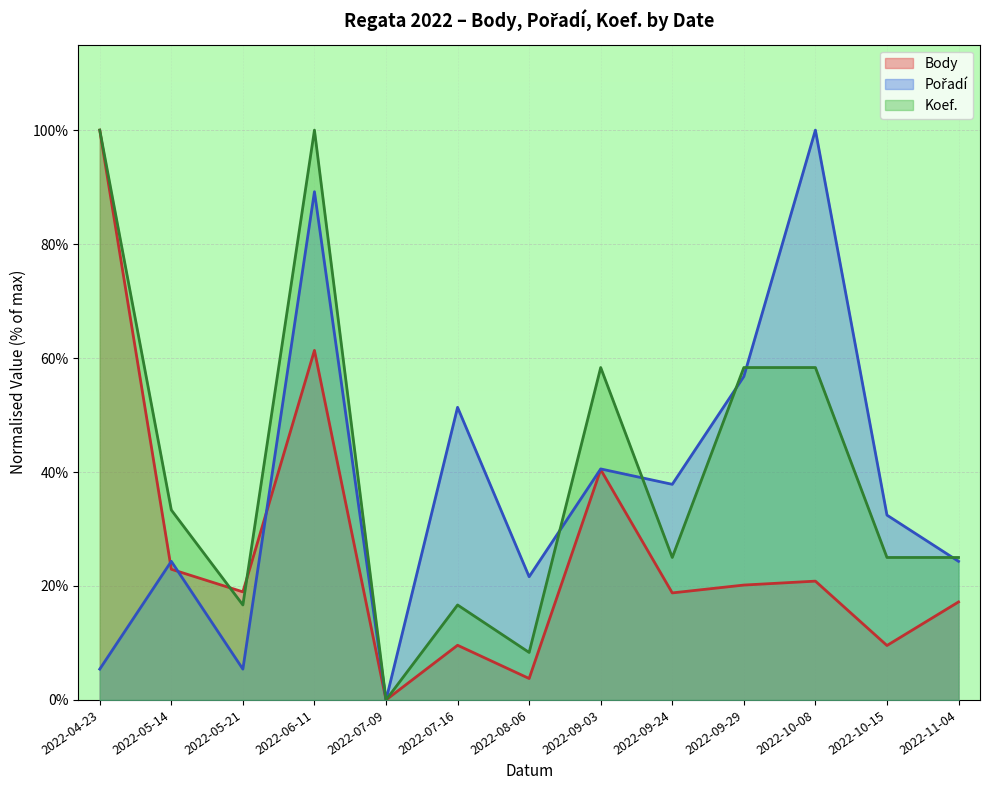

How many values in the Pořadí series exceed 32?

7